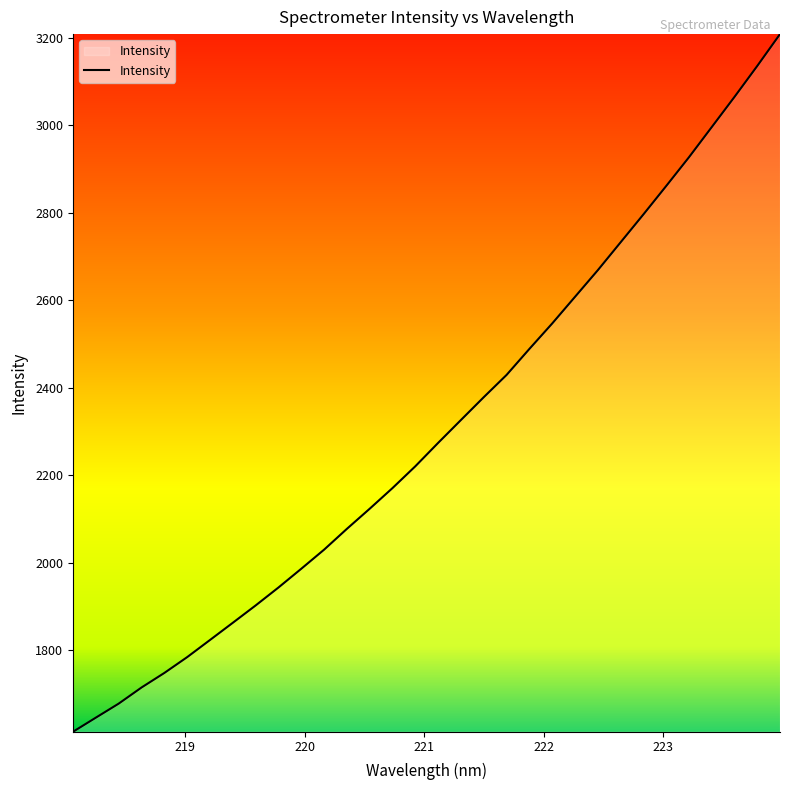

What is the greatest value displayed?

3208.4